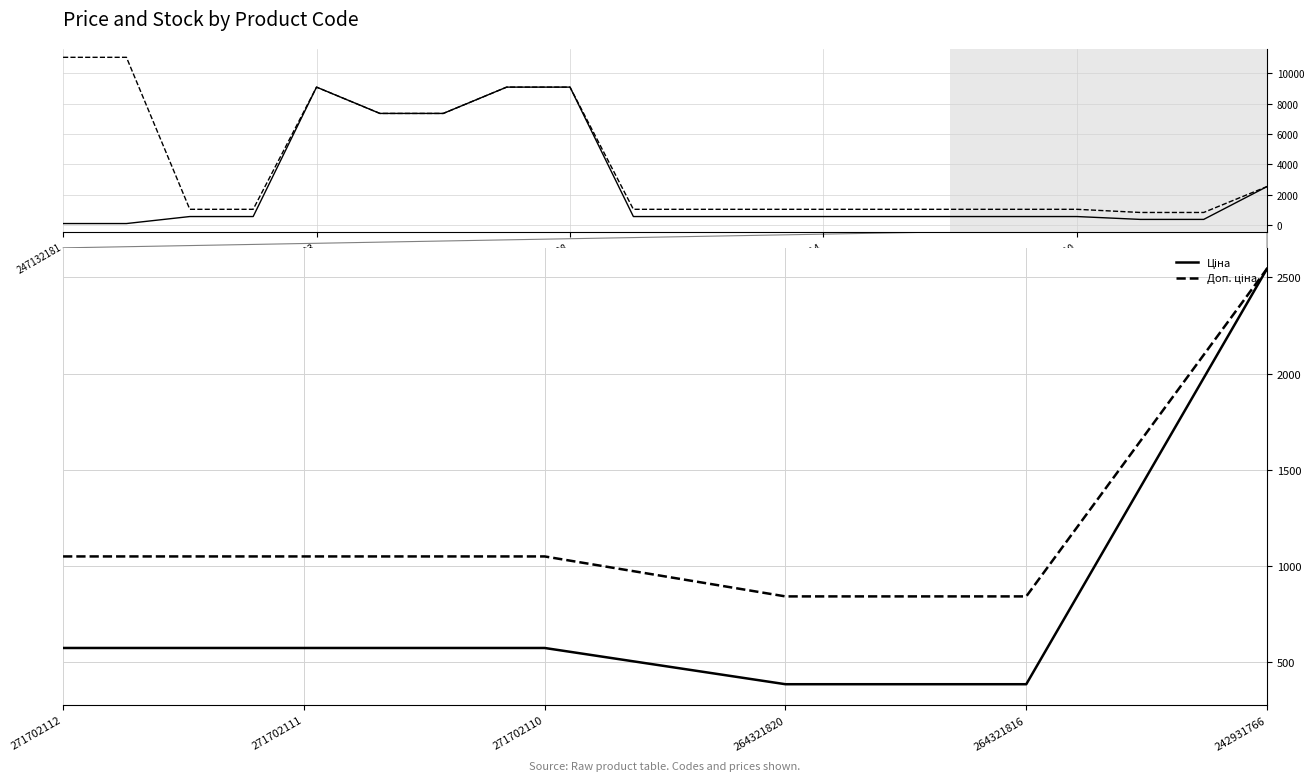

How many values in the Ціна series are below 571?

2